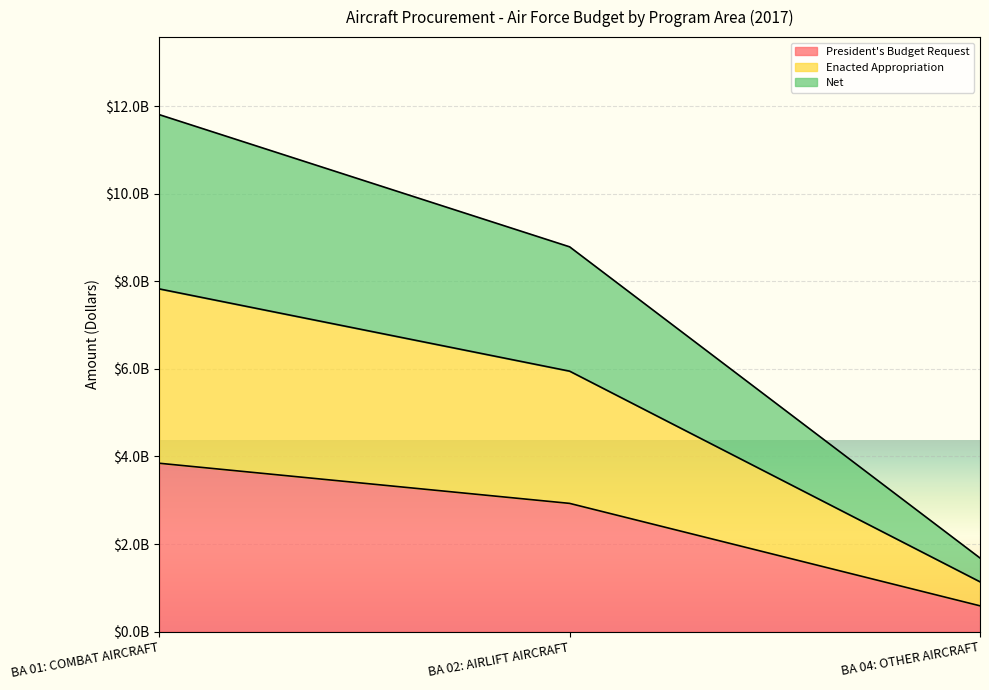

How many values in the Net series are below 8788874413?

1